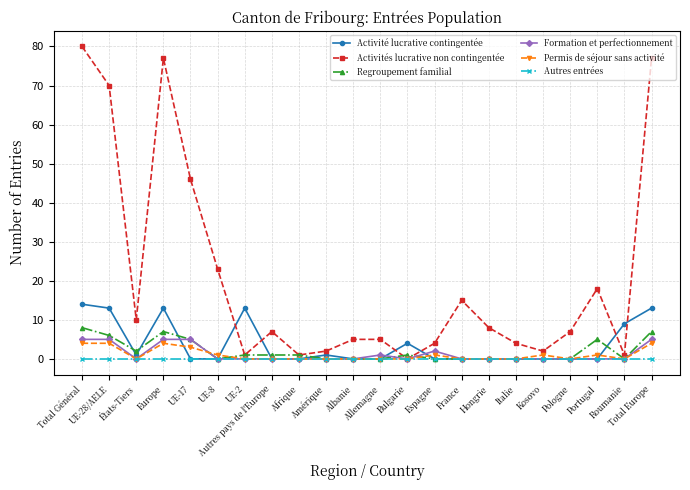

List the series in order of their peak value, highest first.

Activités lucrative non contingentée, Activité lucrative contingentée, Regroupement familial, Formation et perfectionnement, Permis de séjour sans activité, Autres entrées